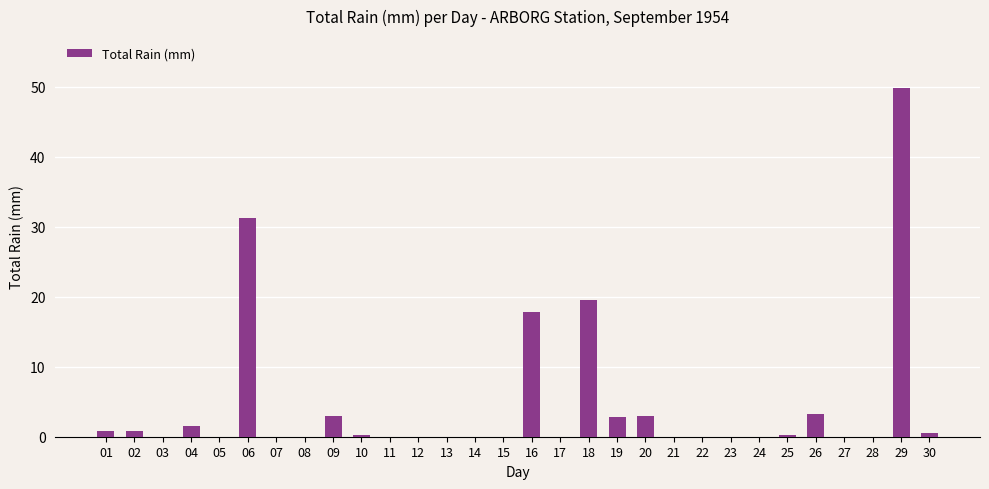

What is the sum of all values?

134.7